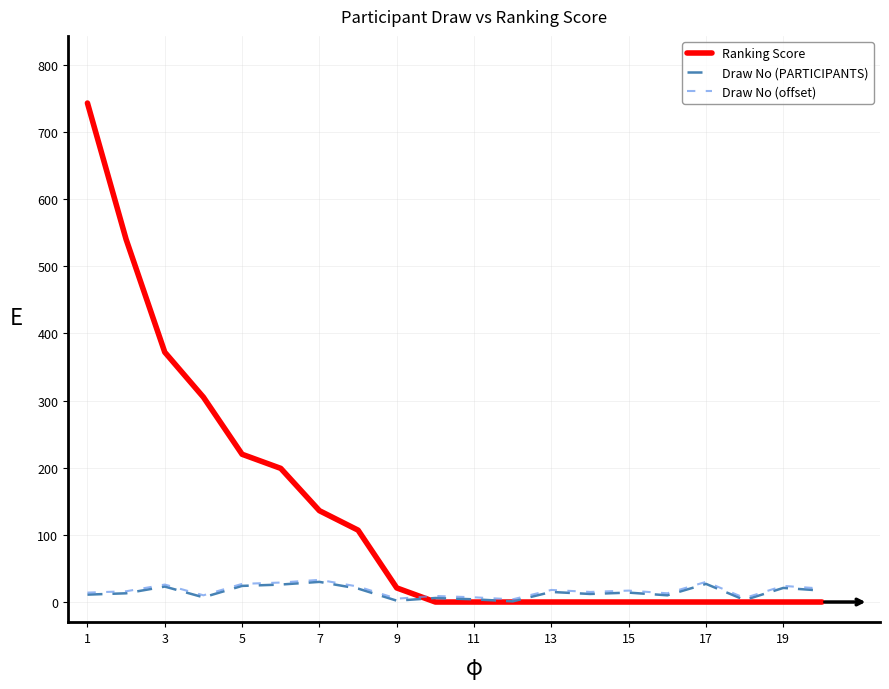

Which series has the largest total across all categories?

Ranking Score